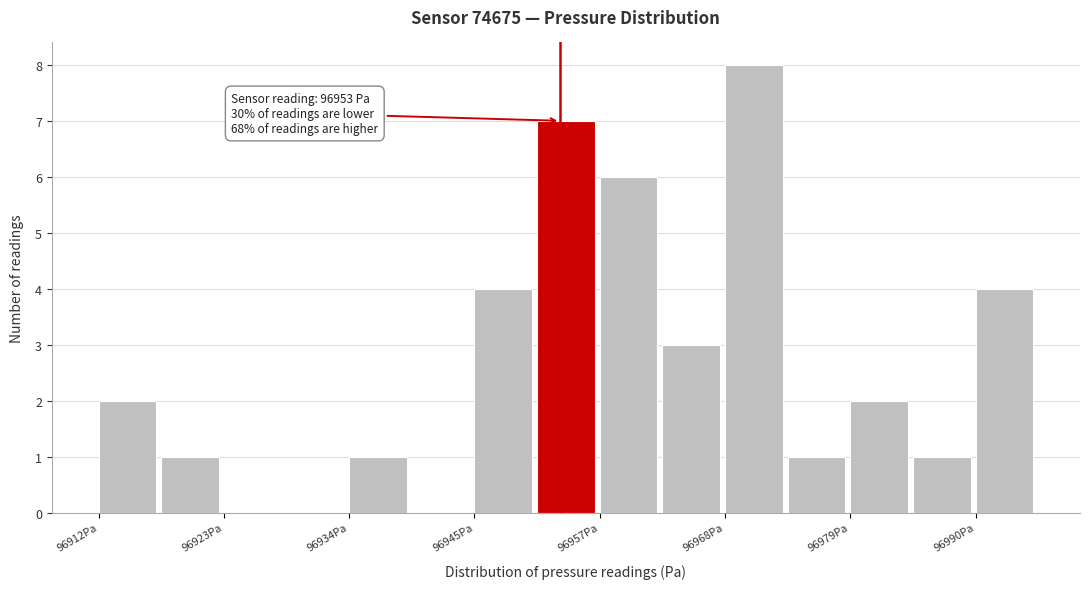

Around what value on the x-axis is the tallest bar? Give the approximate position of its centre, as read against the axis.

96970